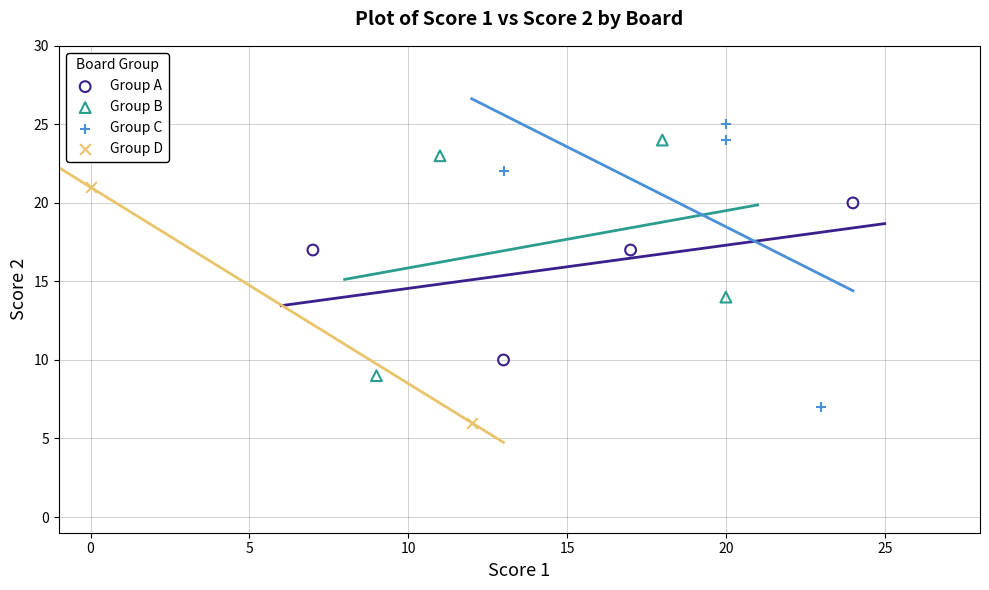

What are all the series names shown in the legend?

Group A, Group B, Group C, Group D